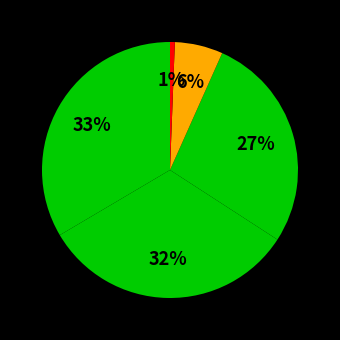

Count the number of slices in the pie.

5